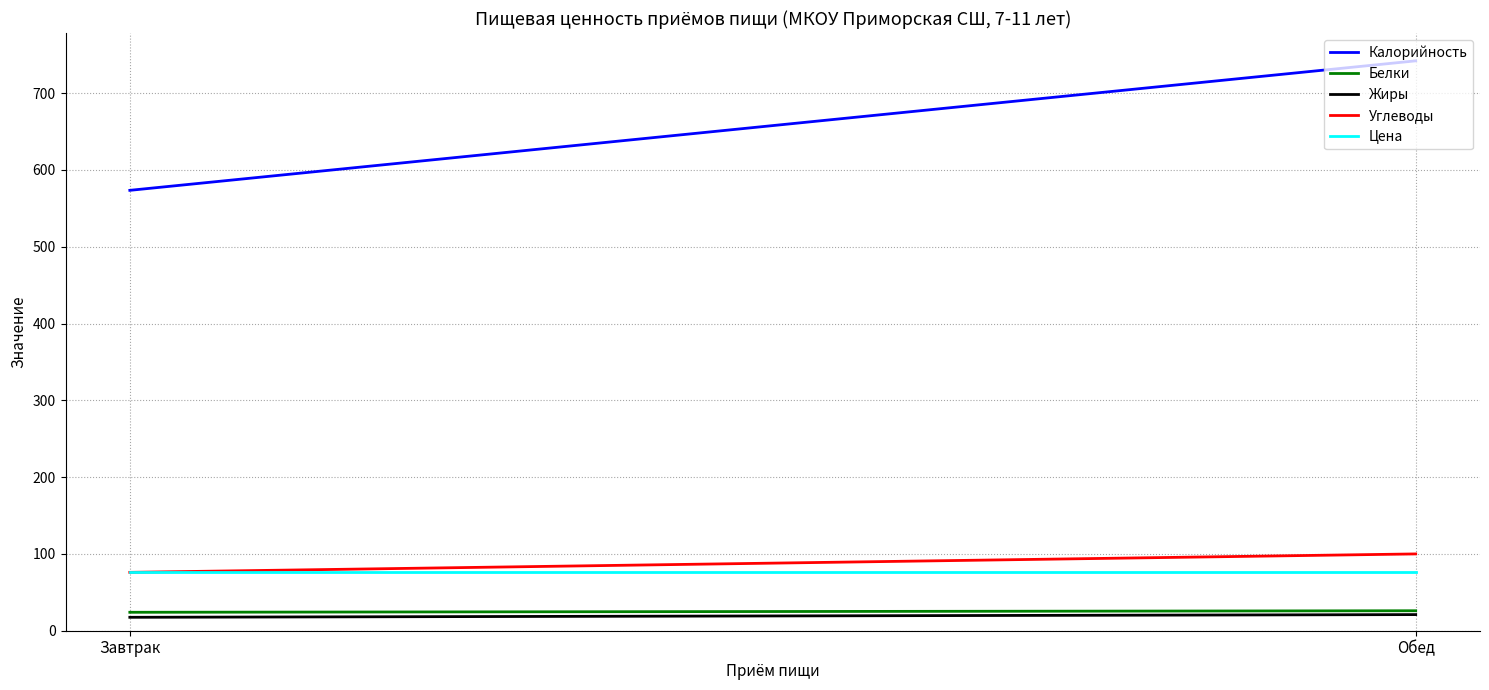

At which label is Калорийность closest to 657?

Завтрак